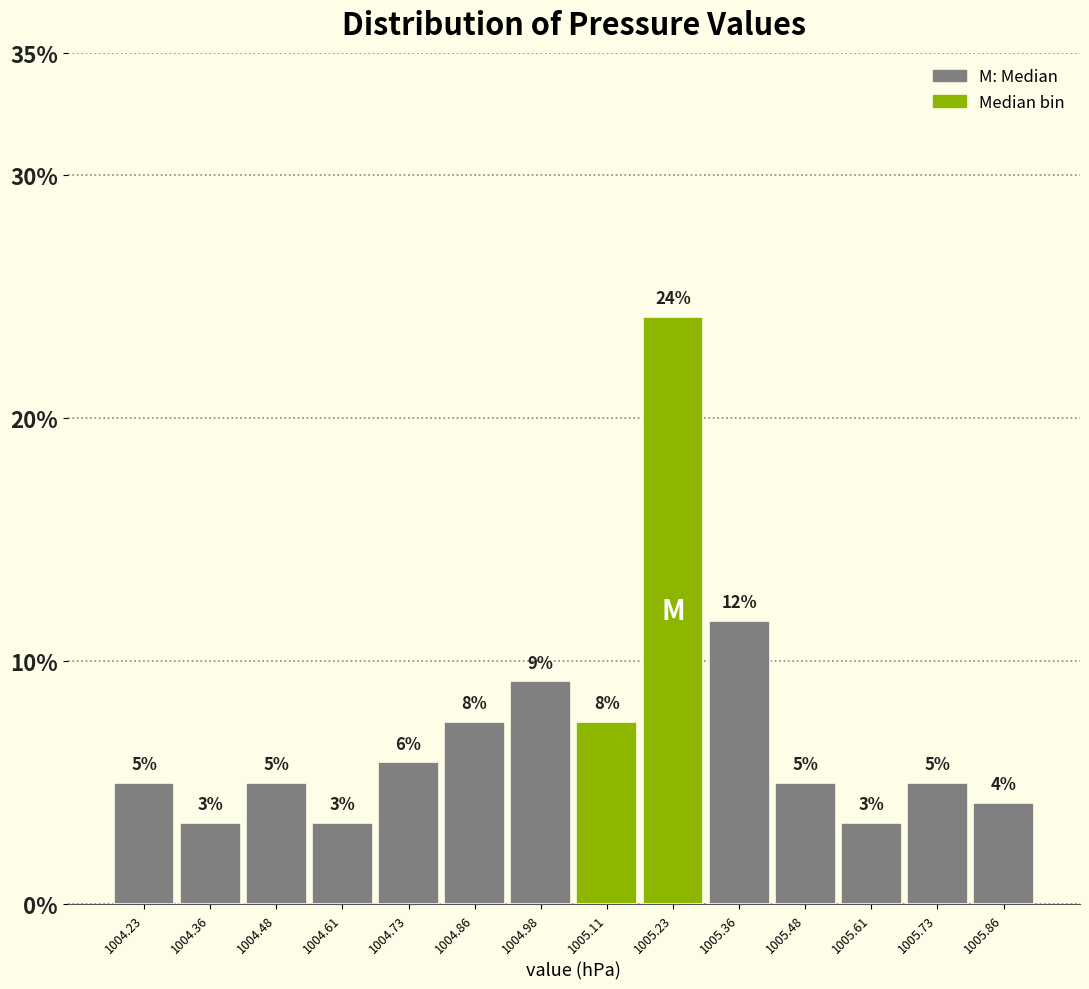

How many bars are there in total?

14